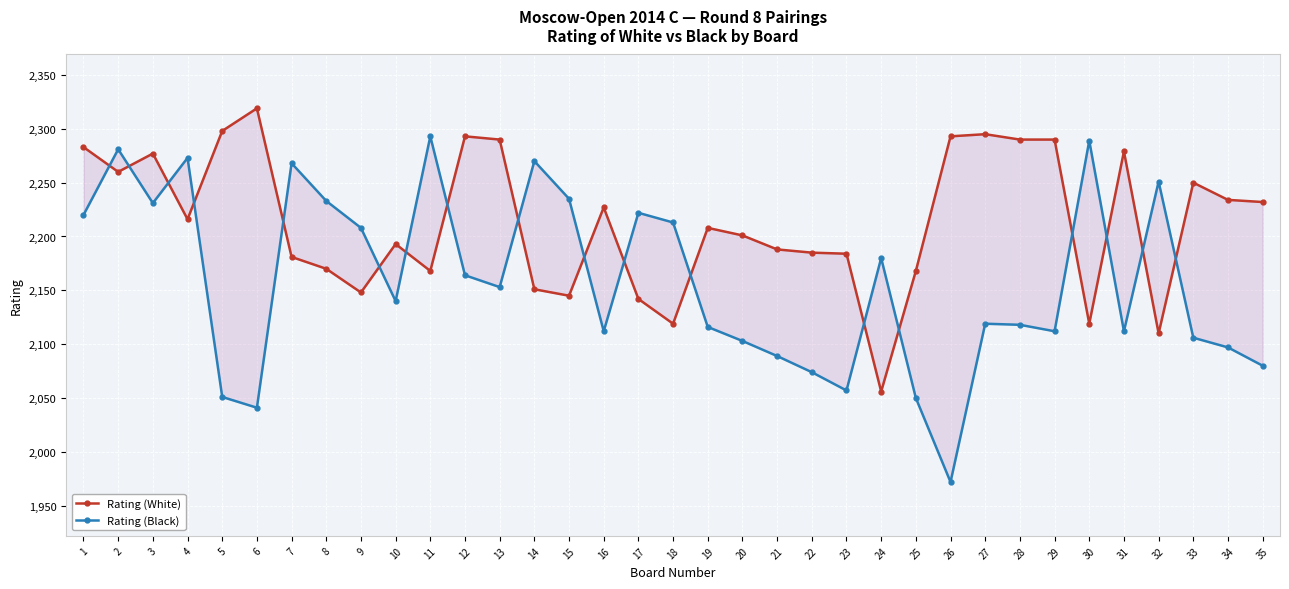

Is this an area chart (filled region under the line)?

No